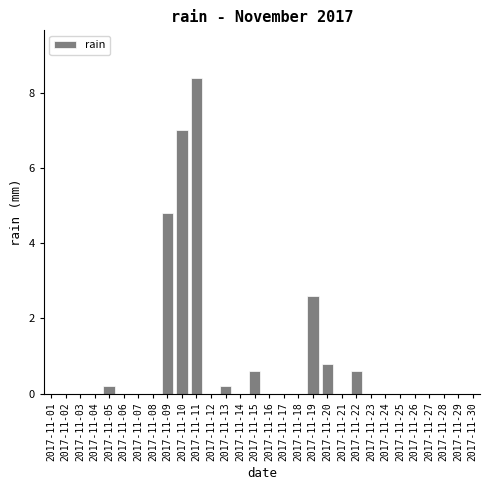

What is the change in value from 2017-11-11 to 2017-11-30?

-8.4